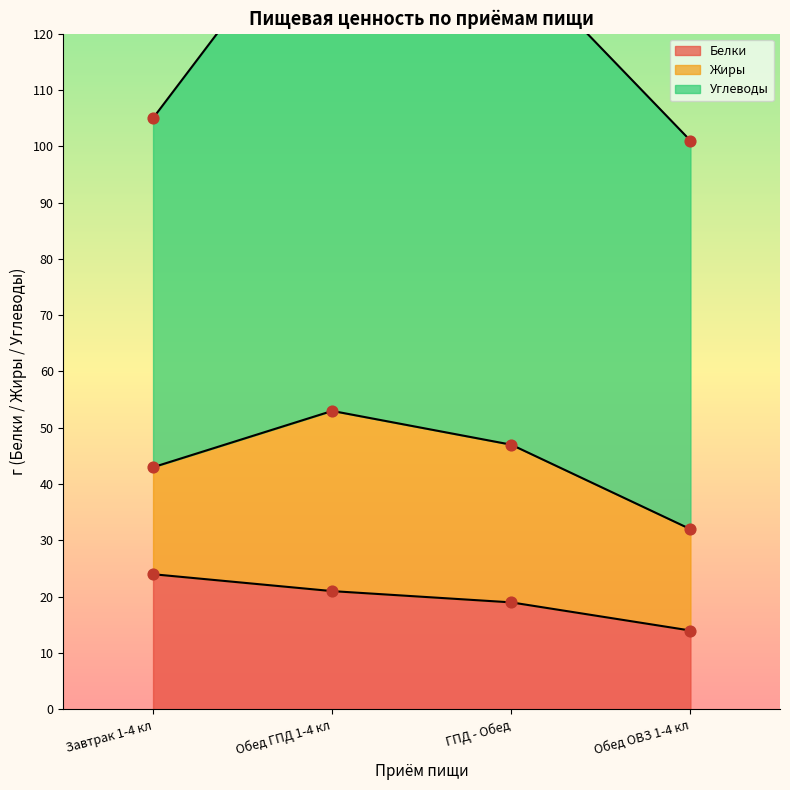

At how many categories does at least one series exceed 16?

4